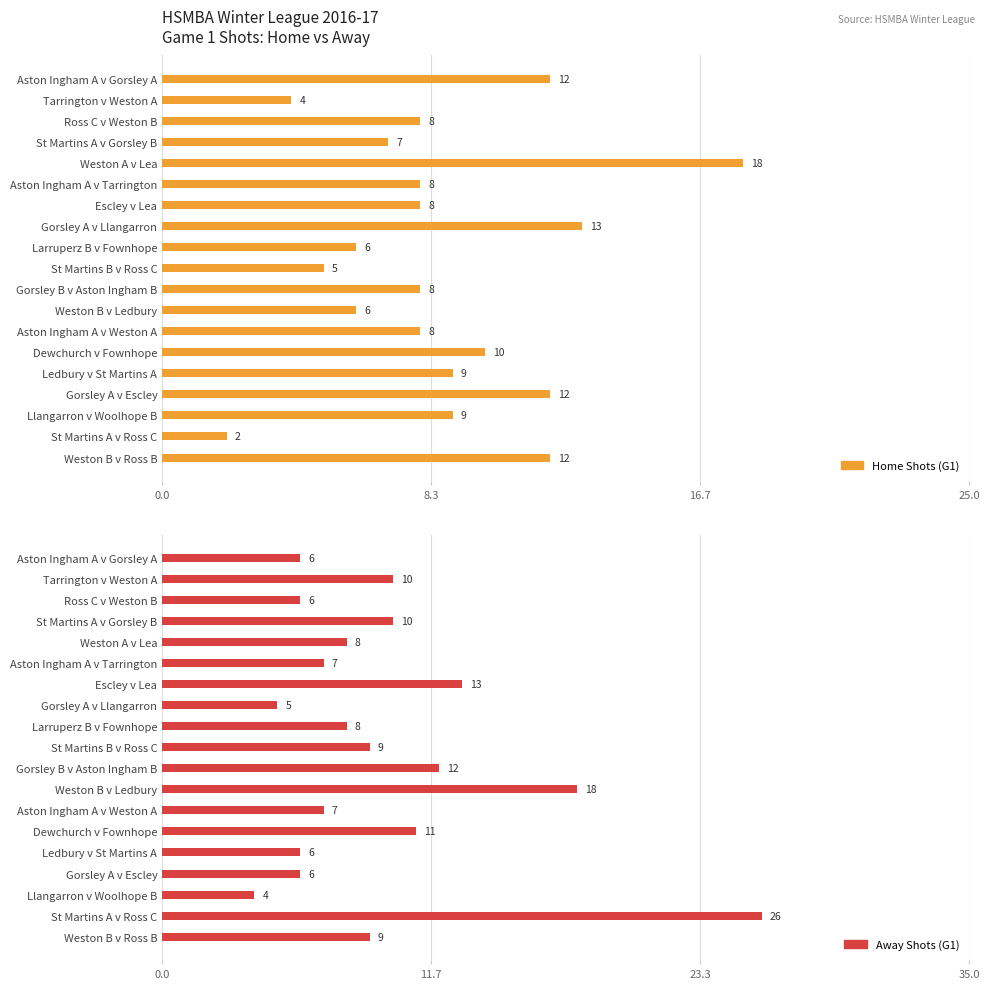

What is the sum of all Away Shots (G1) values?

181